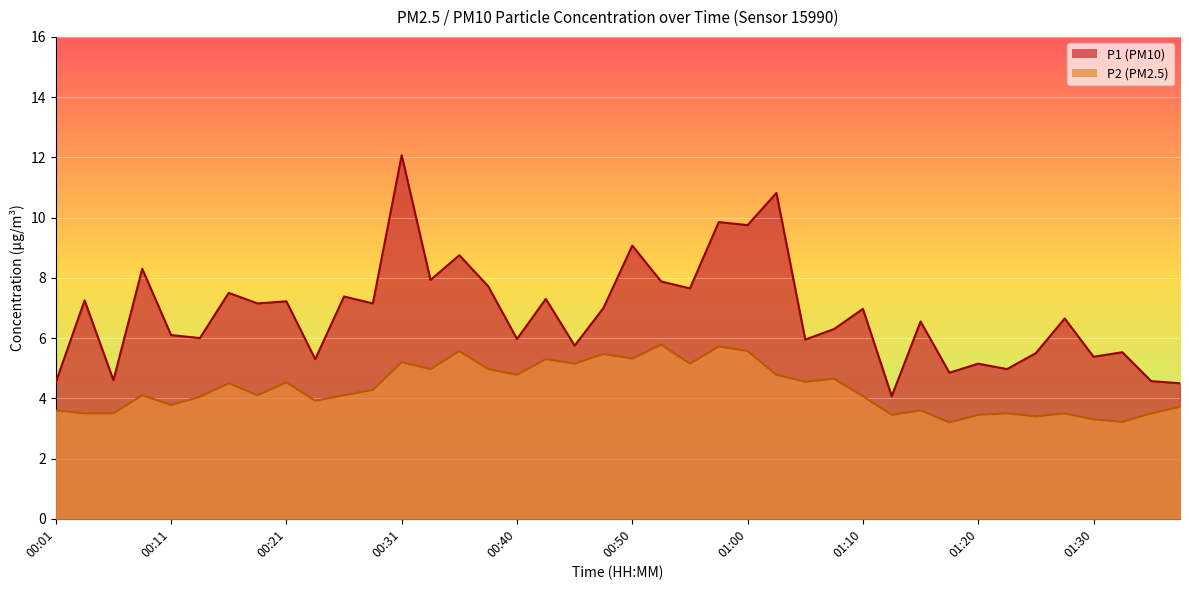

At which label is P2 closest to 4?

00:13